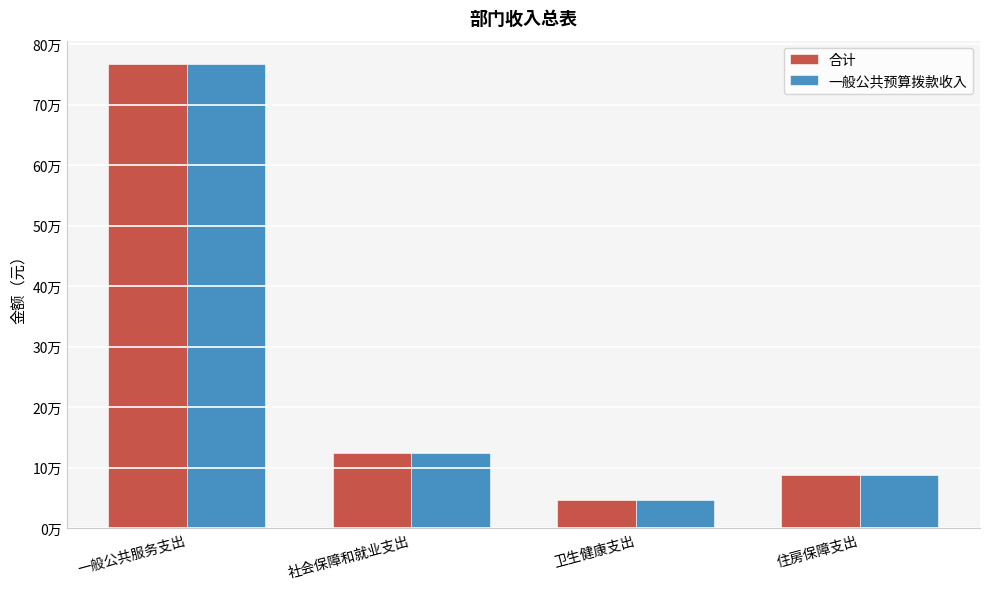

What is the label of the 2nd bar from the right?

卫生健康支出